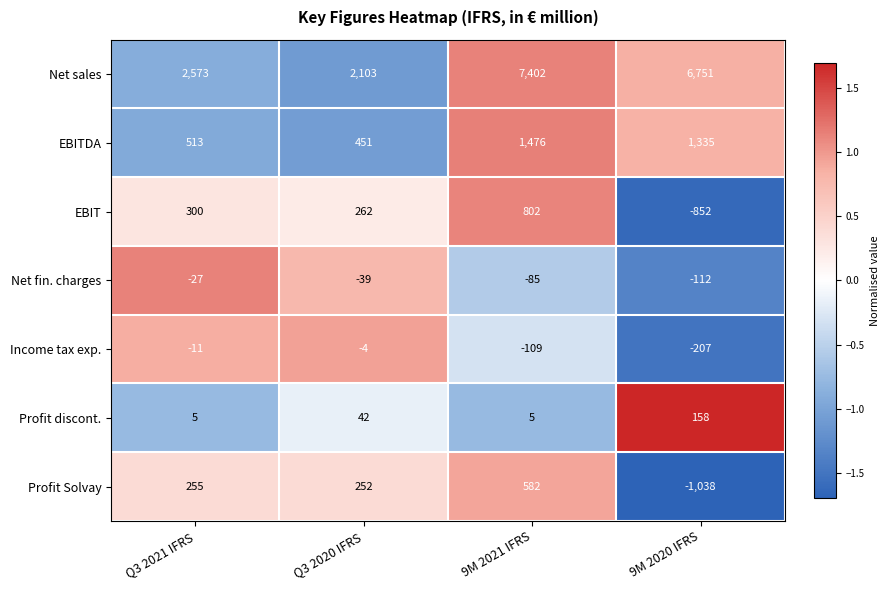

Which label corresponds to the largest value in the chart?

9M 2021 IFRS